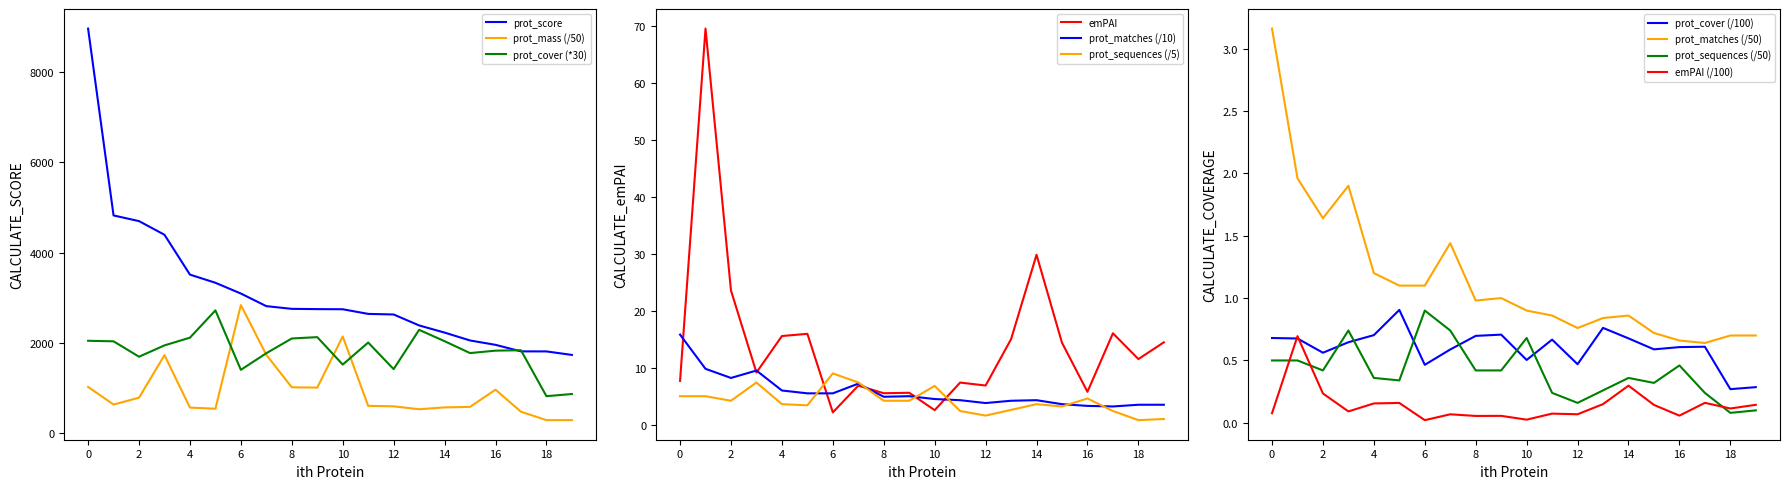

What are all the series names shown in the legend?

prot_score, prot_mass, prot_cover, emPAI, prot_matches, prot_sequences